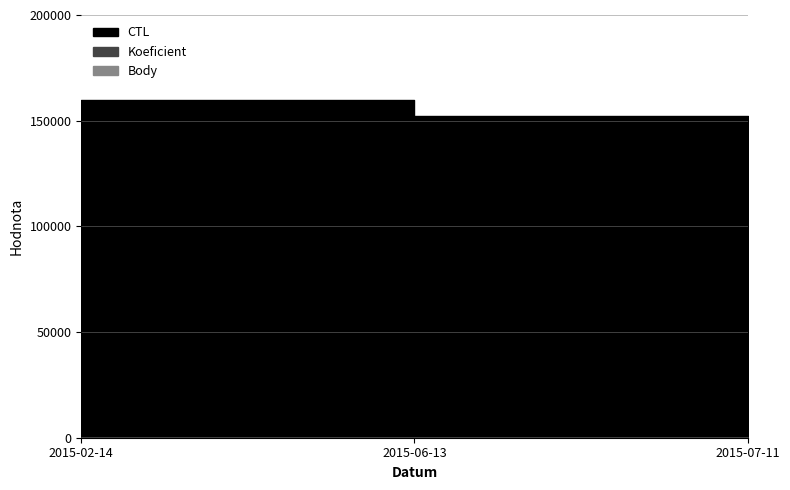

What are all the series names shown in the legend?

CTL, Koeficient, Body